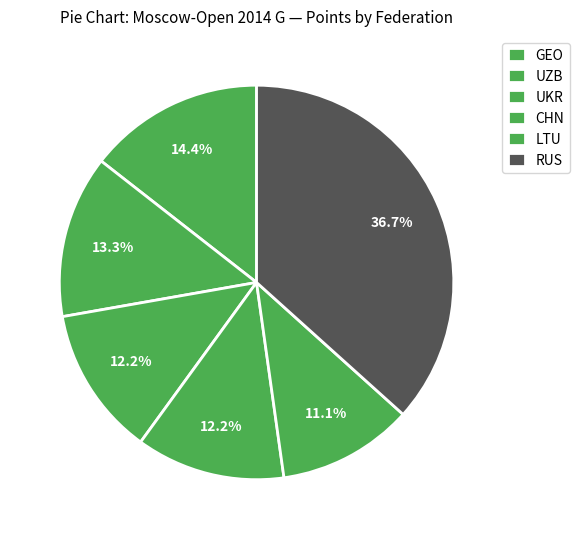

What portion of the pie excludes CHN?

87.8%